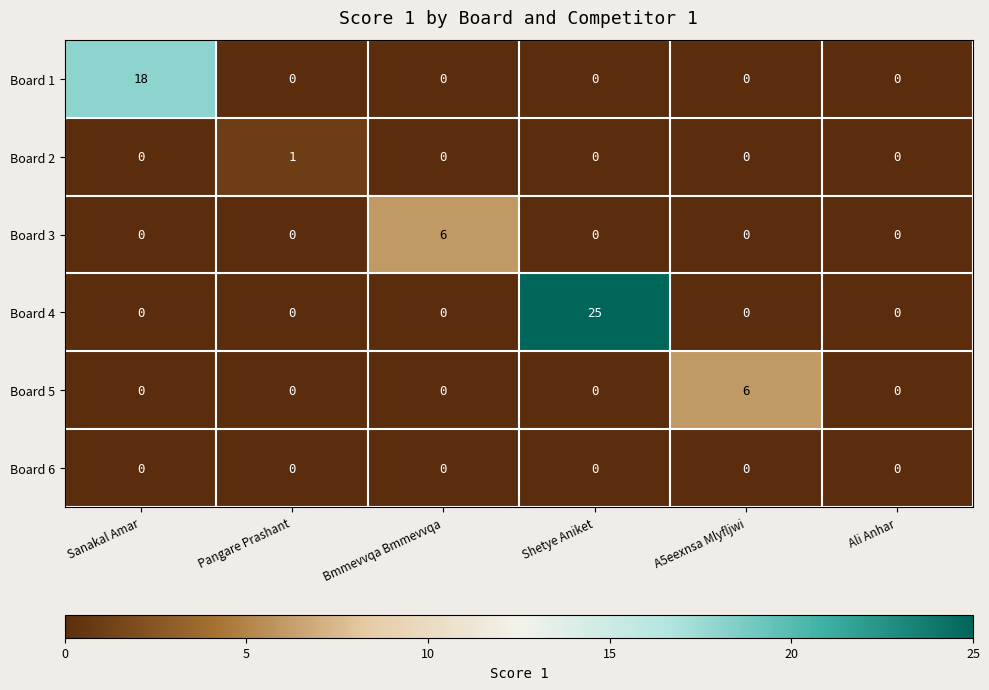

Is it true that Board 4 equals 0 at Bmmevvqa Bmmevvqa?

True